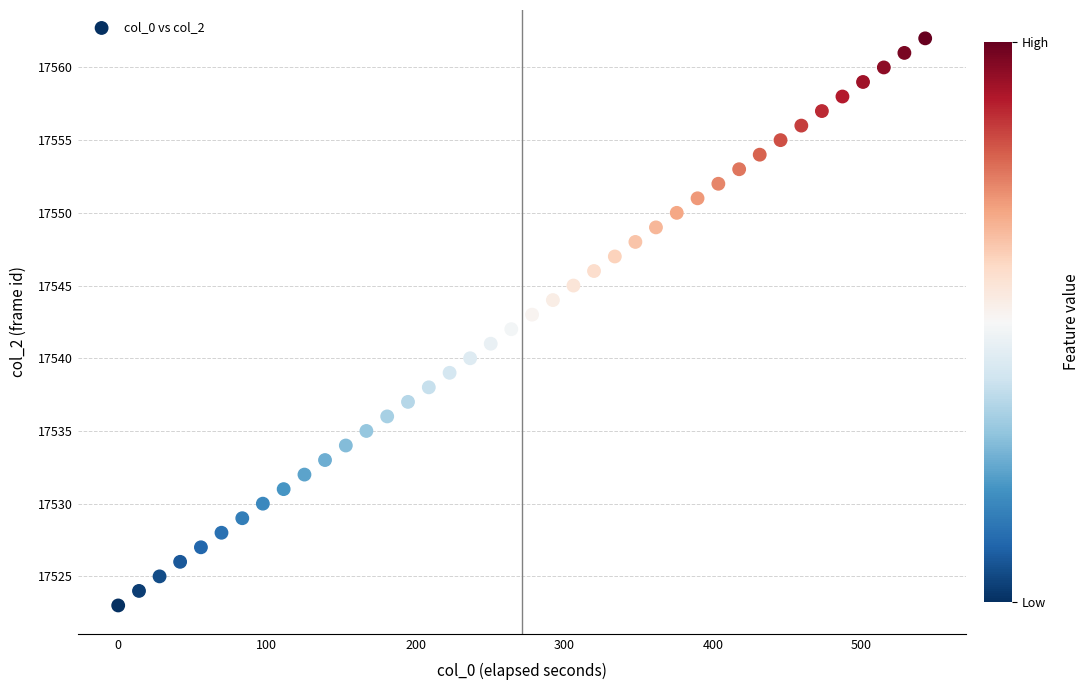

What is the range of Y values (max minus min)?

39